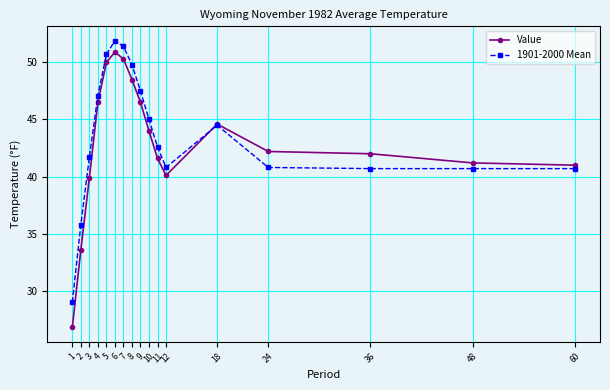

What is the maximum value for Value?

50.9